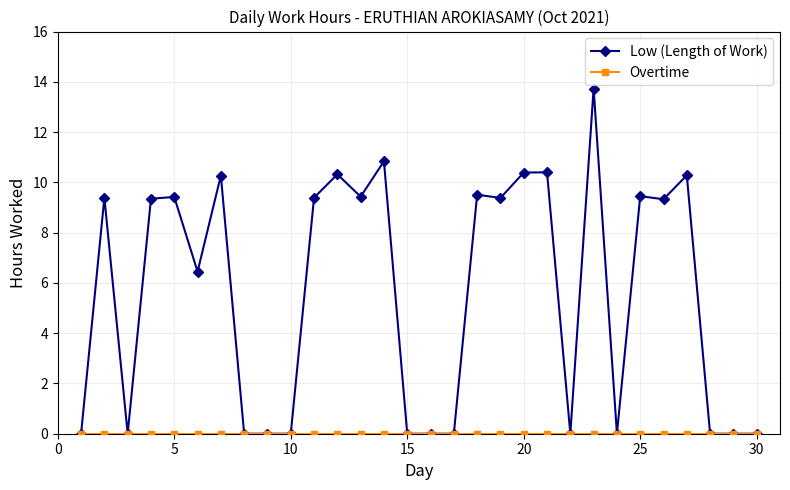

Which series has the largest total across all categories?

Low (Length of Work)